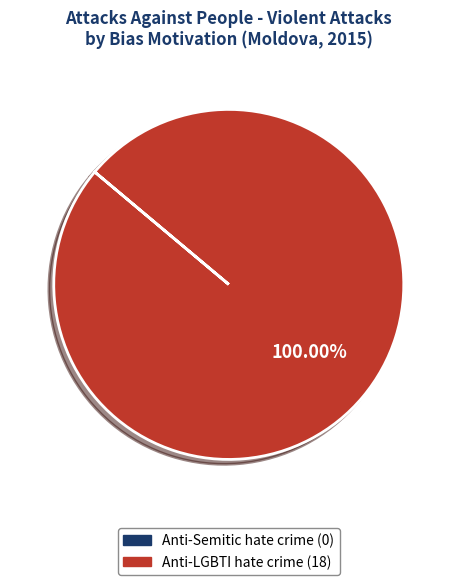

Does any single category account for the majority?

Yes